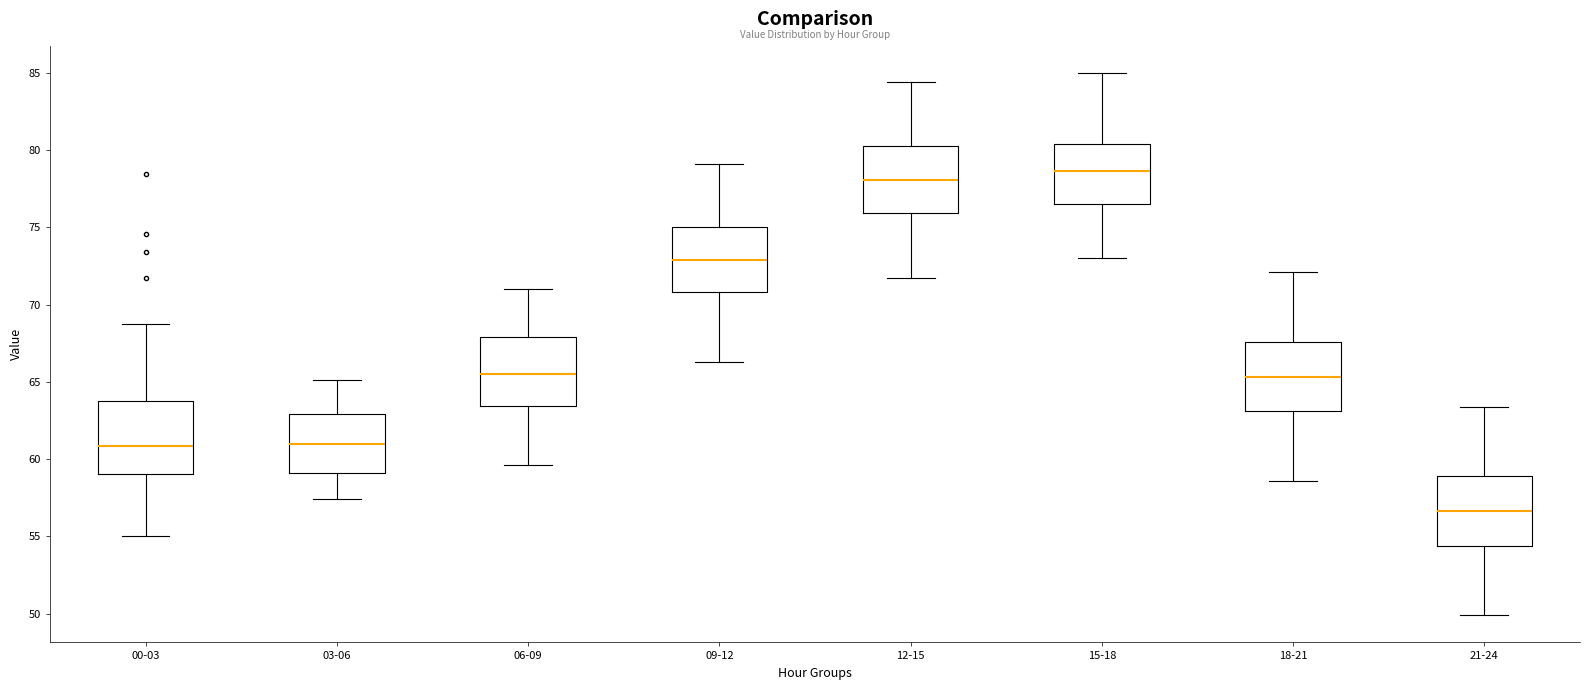

Reading left to right, transcribe this box plot: for each box, give where its median line is, the range the box spans, and where its two whiskers end, as read against the y-axis. The values are not printed on the chart, so give them approximately, as read against the axis.

00-03: median 61.0, box 59.0 to 64.0, whiskers 55.0 to 69.0
03-06: median 61.0, box 59.0 to 63.0, whiskers 57.5 to 65.0
06-09: median 65.5, box 63.5 to 68.0, whiskers 59.5 to 71.0
09-12: median 73.0, box 71.0 to 75.0, whiskers 66.5 to 79.0
12-15: median 78.0, box 76.0 to 80.5, whiskers 71.5 to 84.5
15-18: median 78.5, box 76.5 to 80.5, whiskers 73.0 to 85.0
18-21: median 65.5, box 63.0 to 67.5, whiskers 58.5 to 72.0
21-24: median 56.5, box 54.5 to 59.0, whiskers 50.0 to 63.5